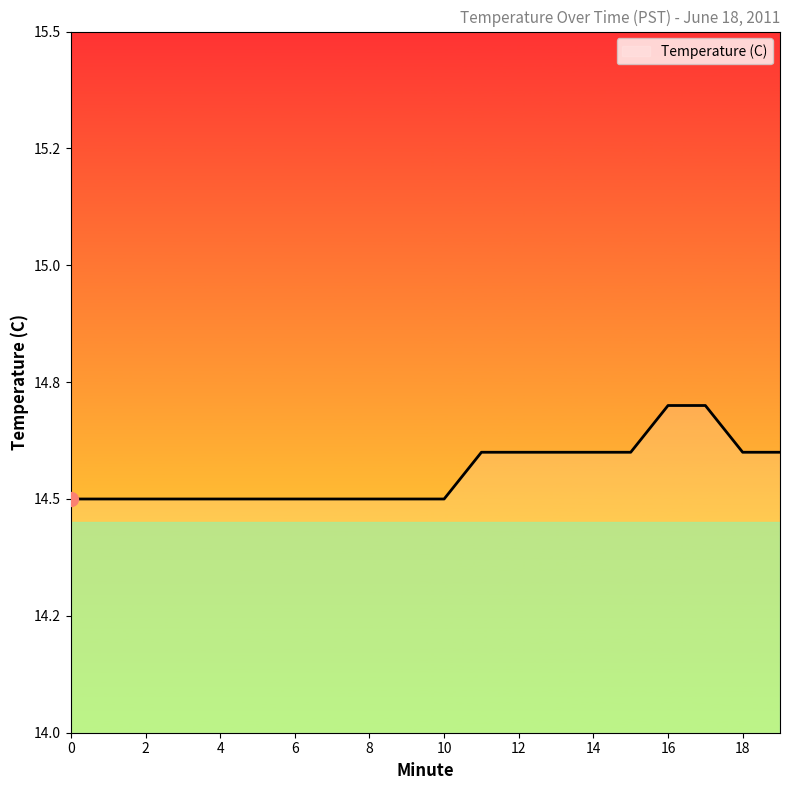

Reading left to right, extract all data points from this chart.

14.5	14.5	14.5	14.5	14.5	14.5	14.5	14.5	14.5	14.5	14.5	14.6	14.6	14.6	14.6	14.6	14.7	14.7	14.6	14.6